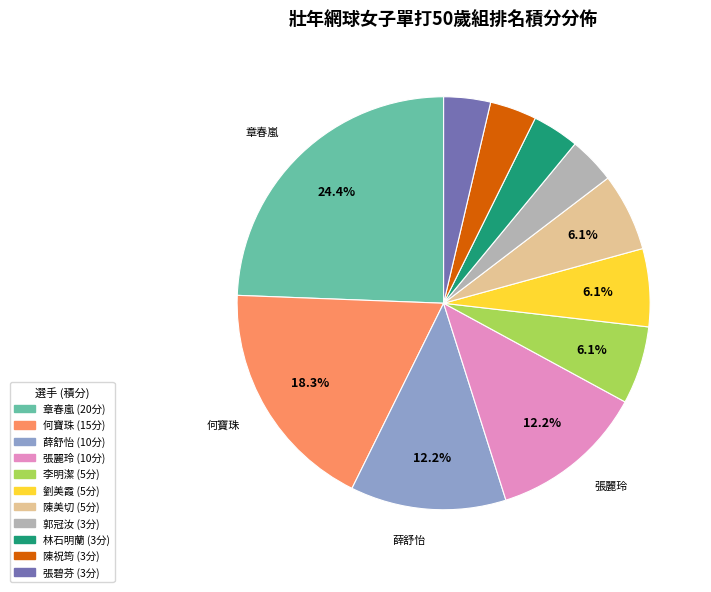

Which has a higher value, 李明潔 or 張碧芬?

李明潔